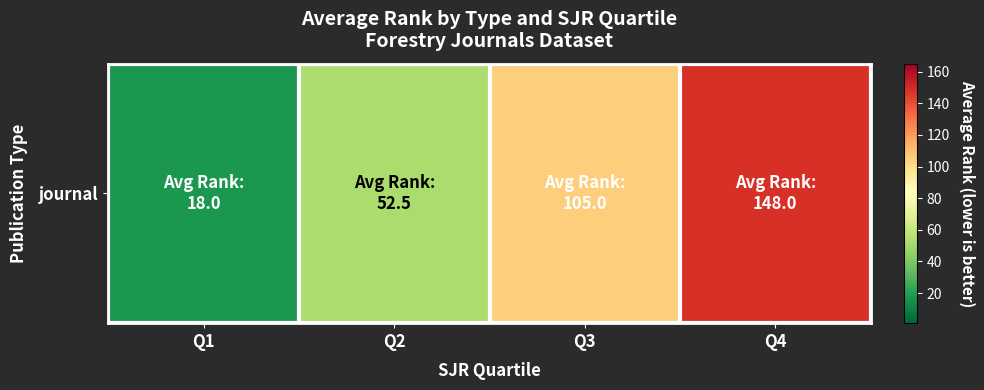

What is the difference between the values at Q3 and Q1?

87.0